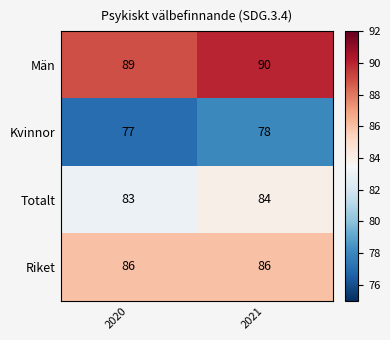

At which category does the chart reach its peak across all series?

2021